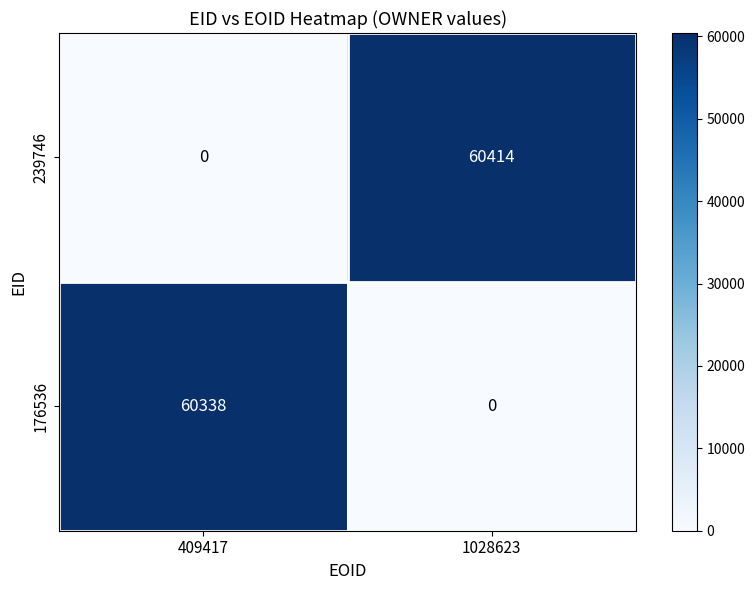

Reading left to right, list all the values displayed in this chart.

239746: 409417=0	1028623=60414
176536: 409417=60338	1028623=0